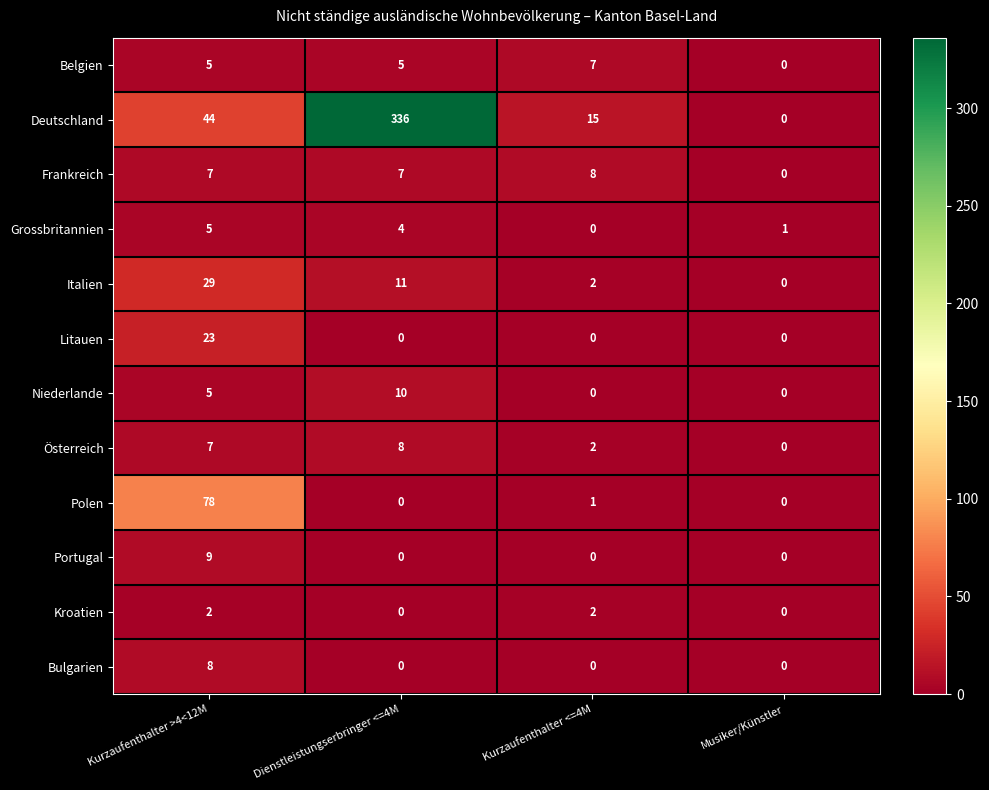

What is the difference between the second highest and minimum values in the Deutschland series?

44